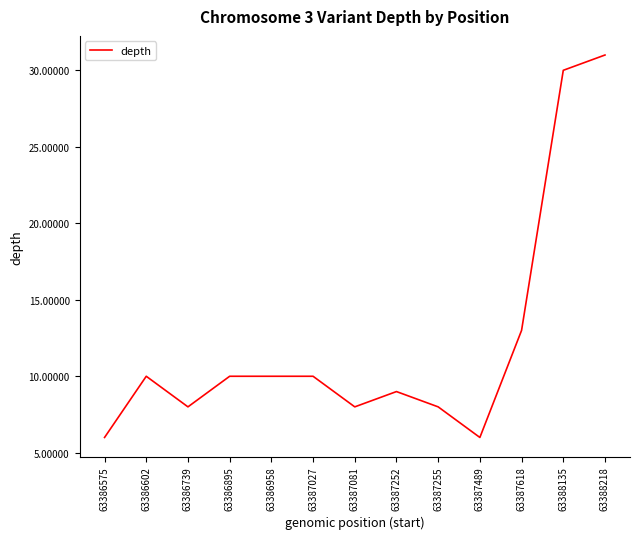

Between 63387255 and 63387027, which is larger?

63387027